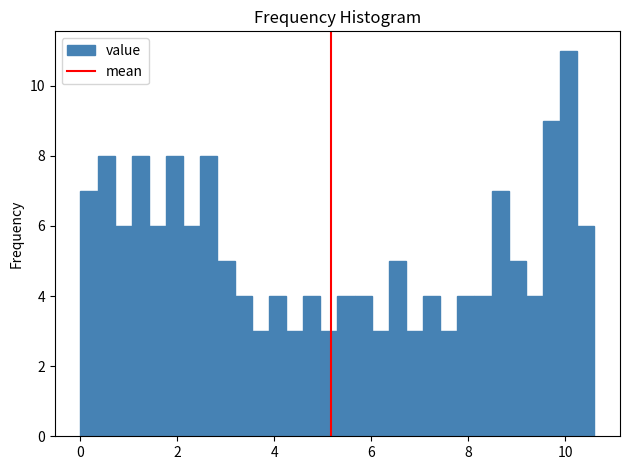

Read against the x-axis, roughly where is the centre of the tallest bar?

10.0